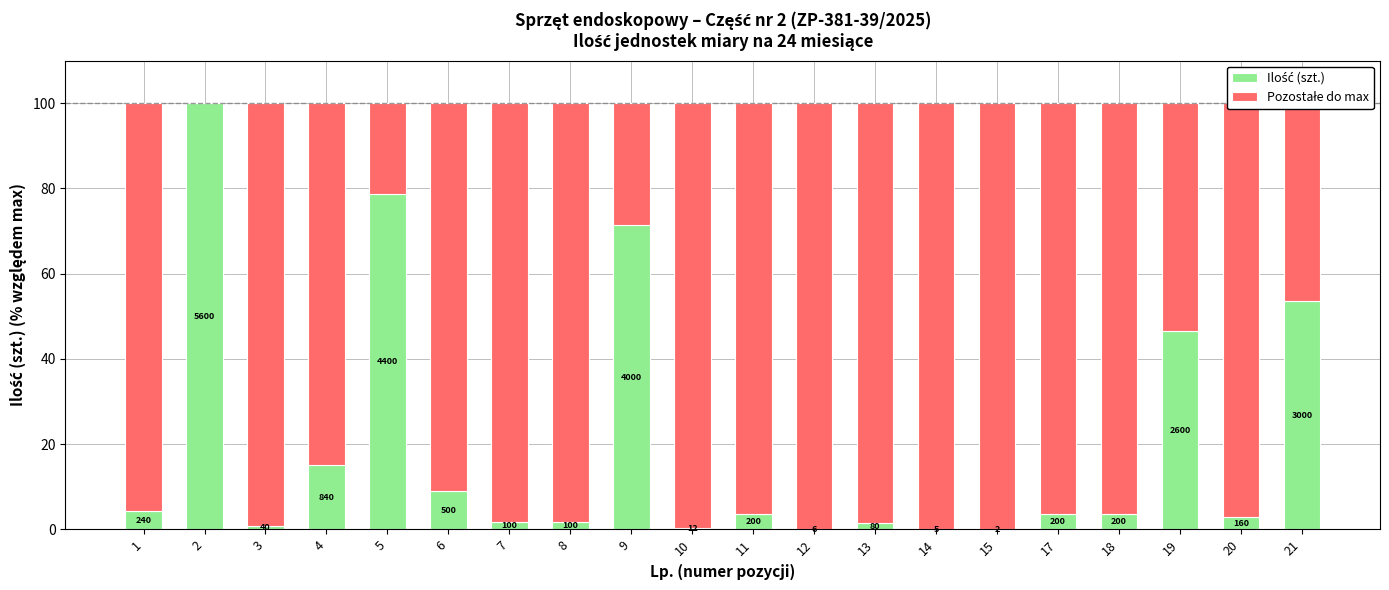

Read the Ilość (szt.) value at 18.

3.6